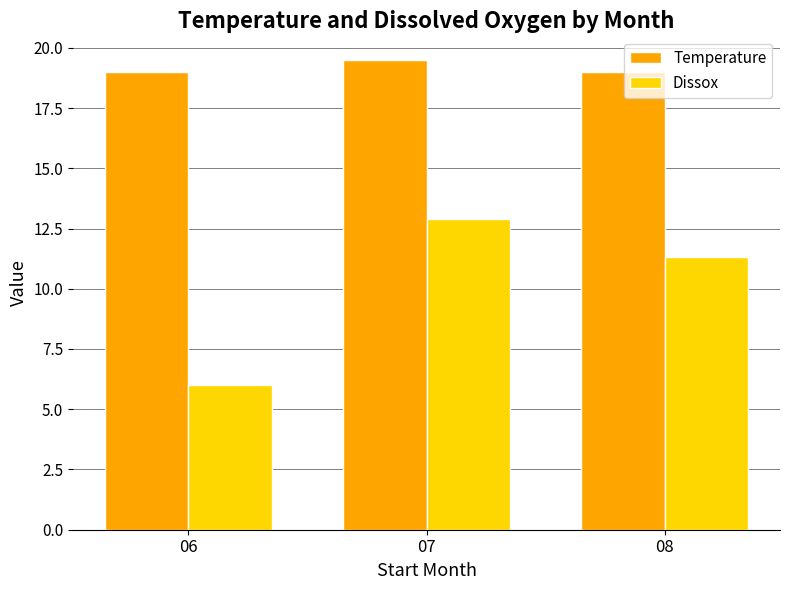

What is the average value of the Temperature series?

19.2